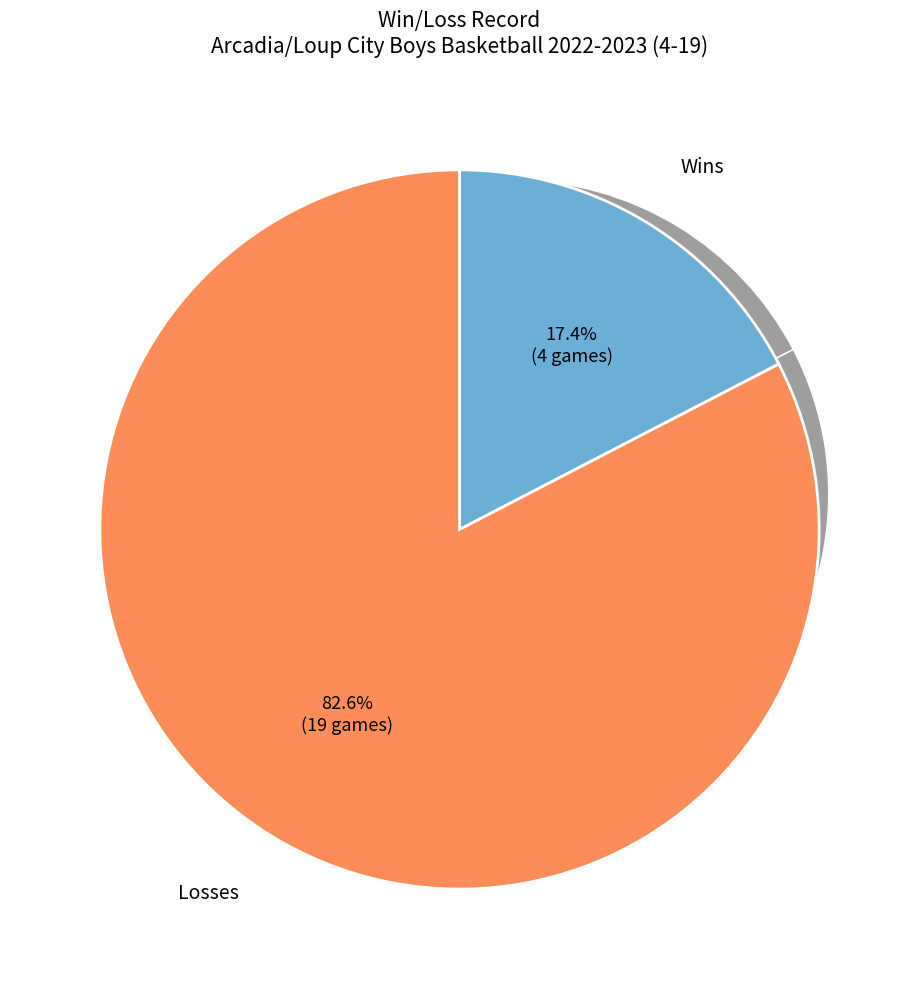

Is it true that W is 17% of the pie?

True